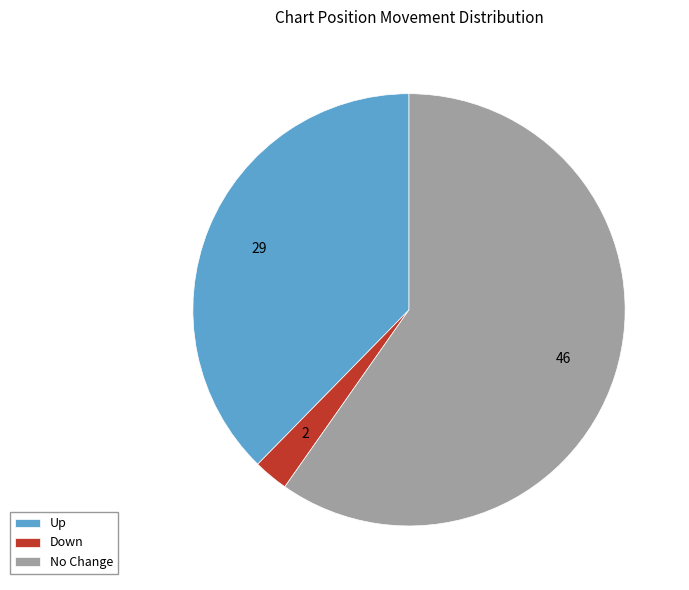

Rank the categories by value from lowest to highest.

Down, Up, No Change